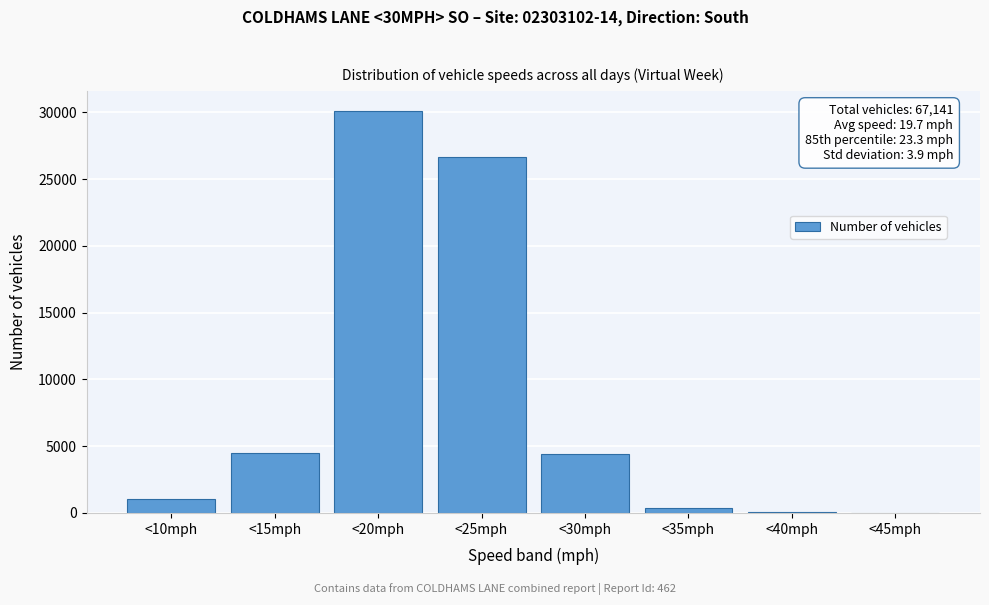

What is the maximum value shown in the chart?

30068